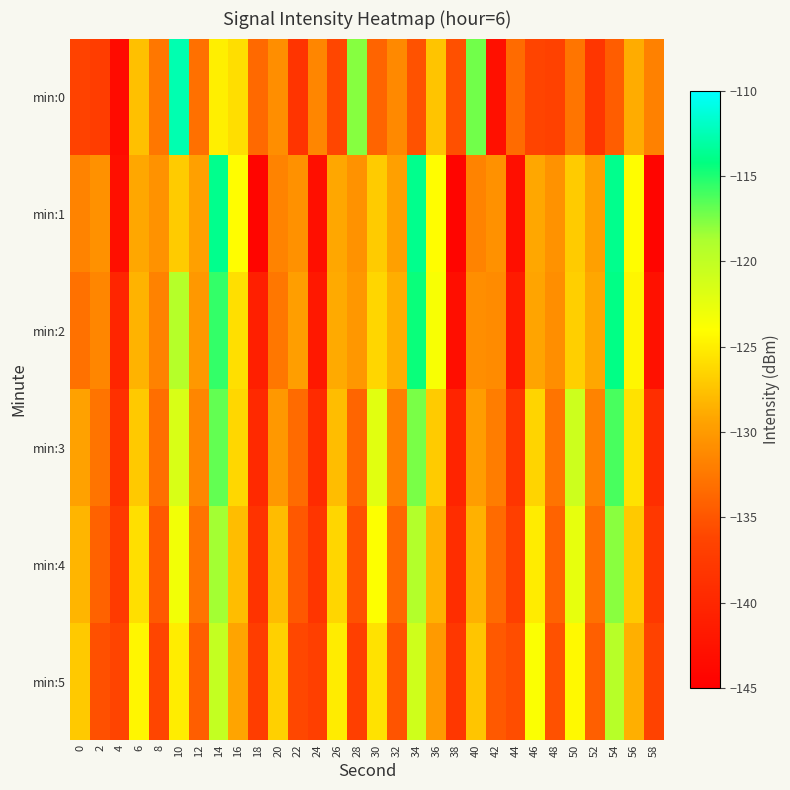

How many data points does each series have?

30